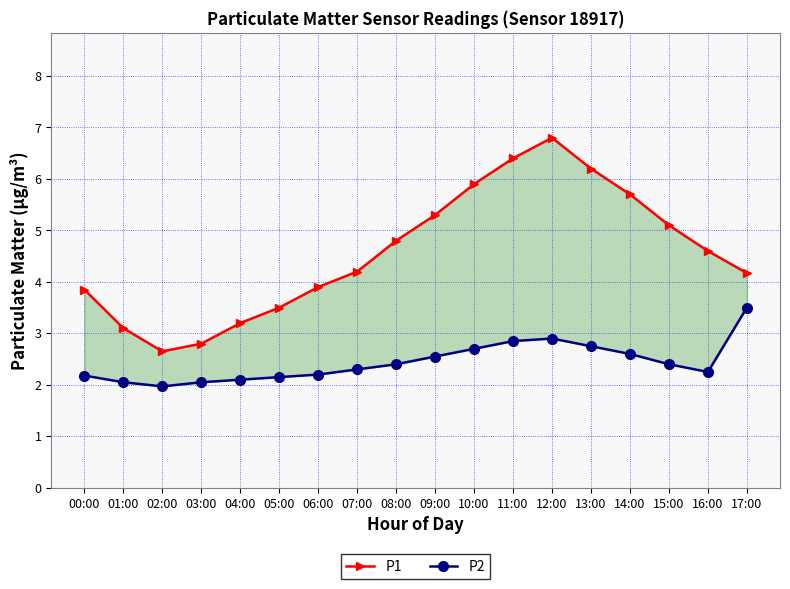

What is the label of the 12th point from the left?

11:00